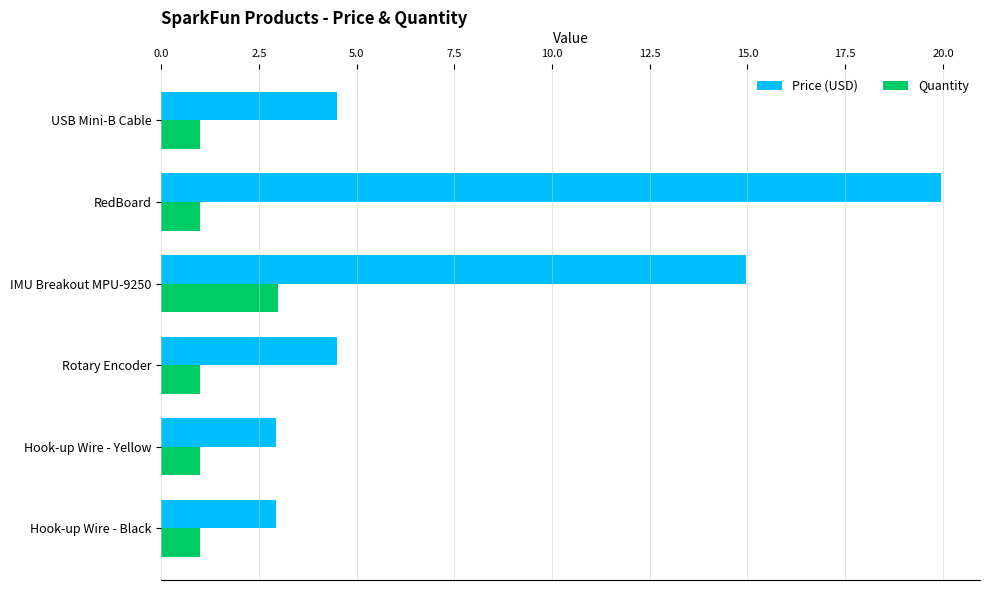

Which series has the largest range (max minus min)?

Price (USD)